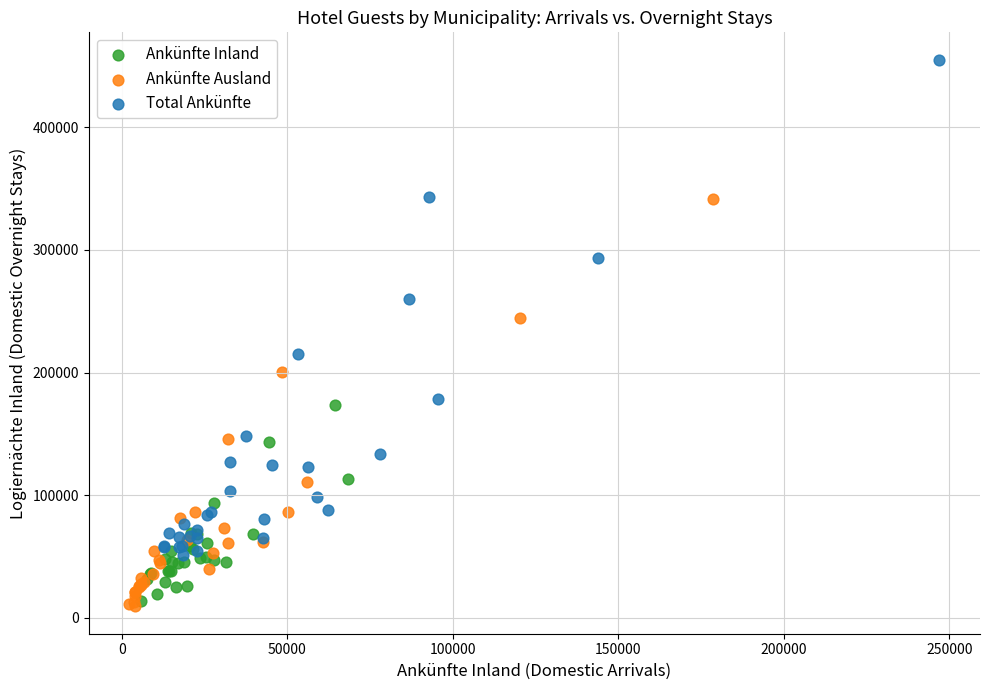

Which series contains the highest Y value?

Total Ankünfte